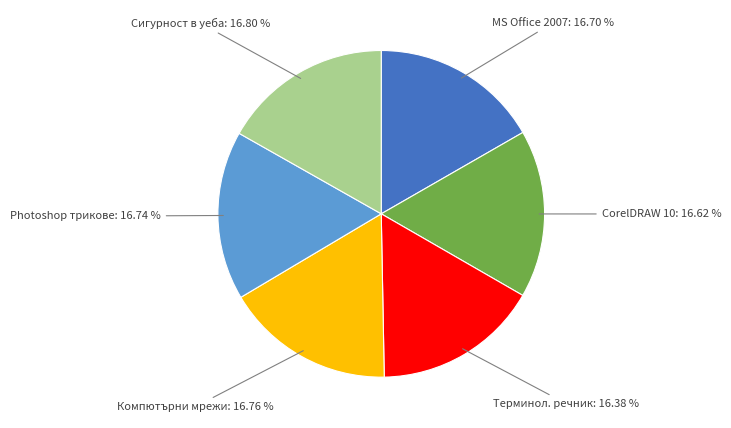

How many segments does this pie chart have?

6